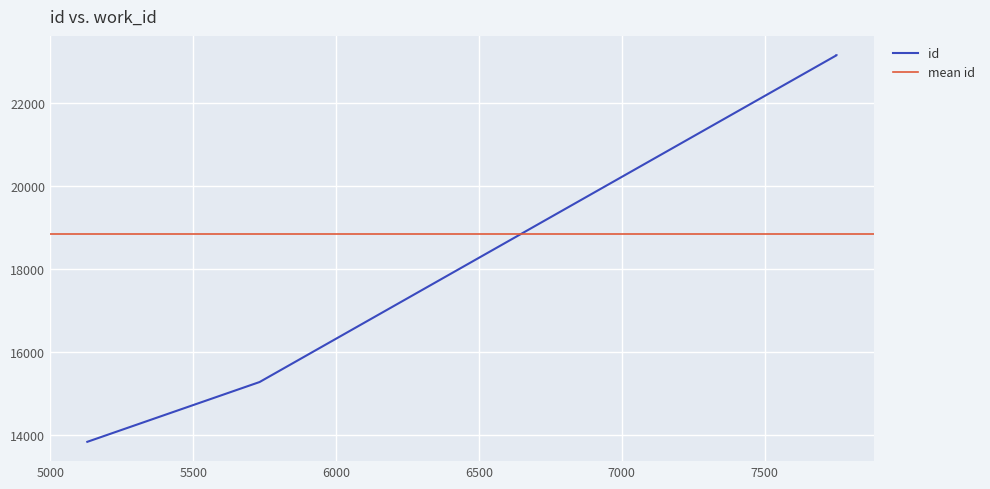

What is the smallest value displayed?

13842